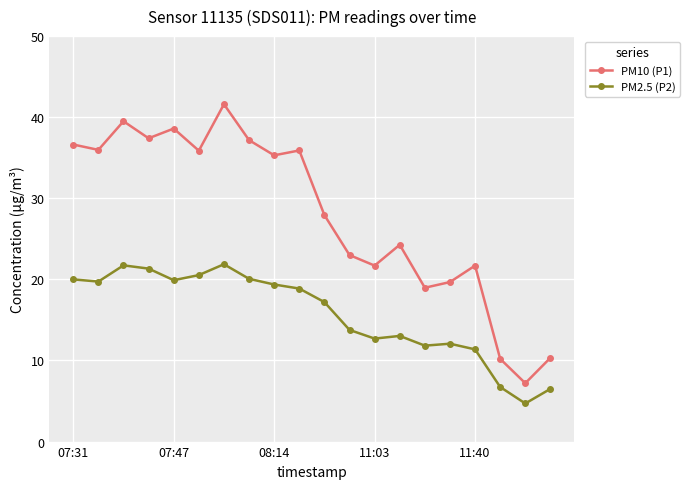

What is the difference between the maximum and minimum values in the PM2.5 (P2) series?

17.2